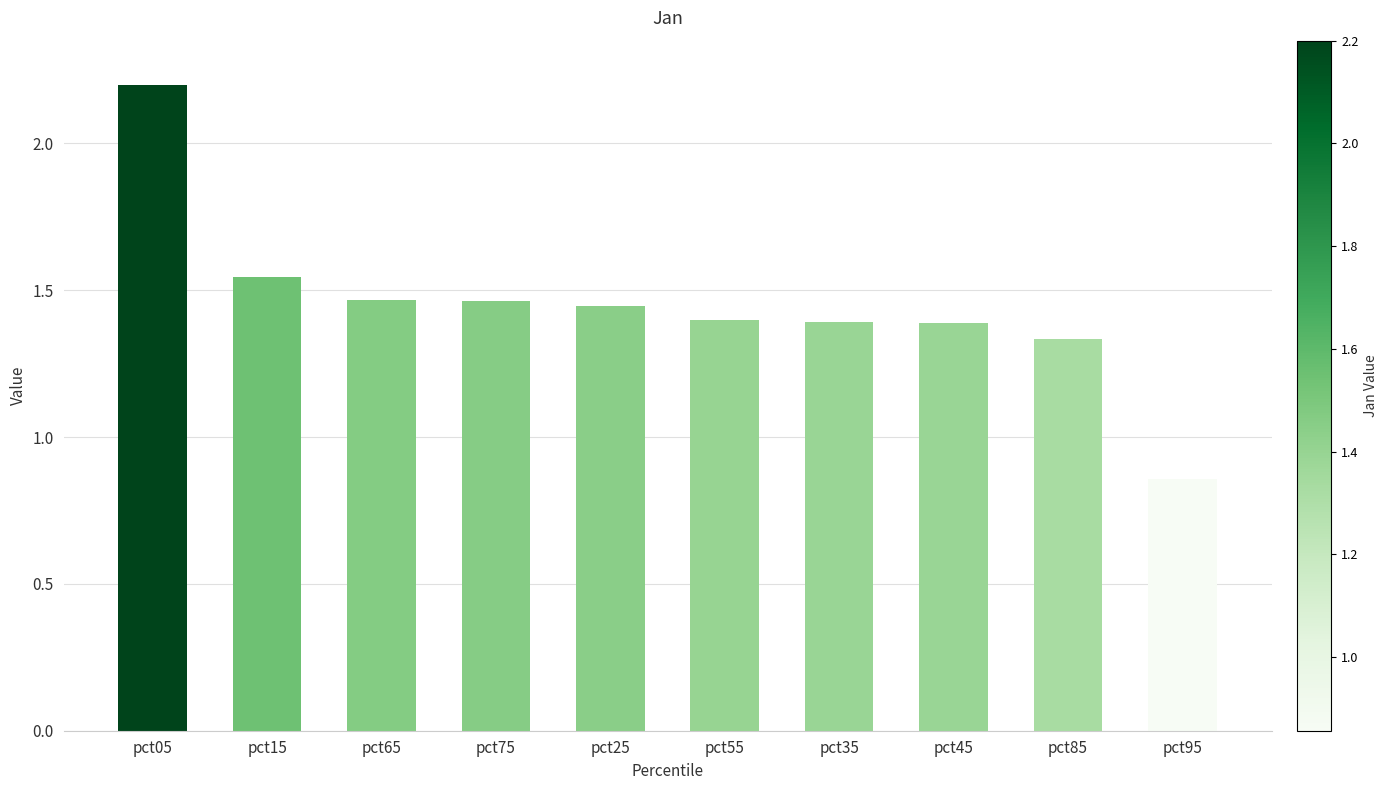

What is the label of the 2nd bar from the left?

pct15